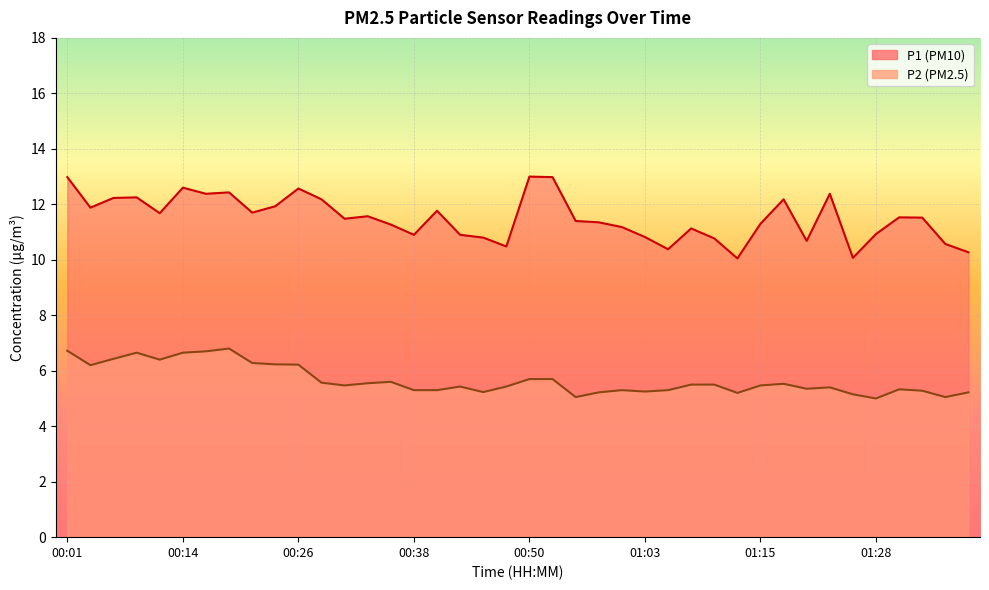

True or false: P1 and P2 cross at least once.

False